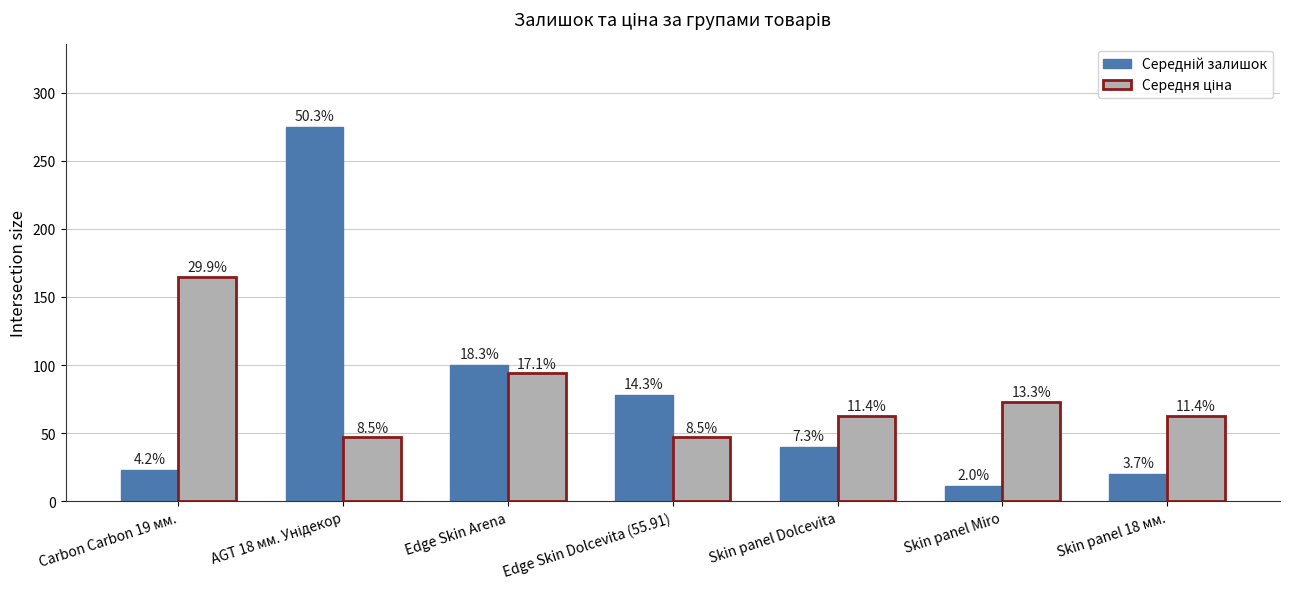

What position from the right is Edge Skin Dolcevita (55.91)?

4